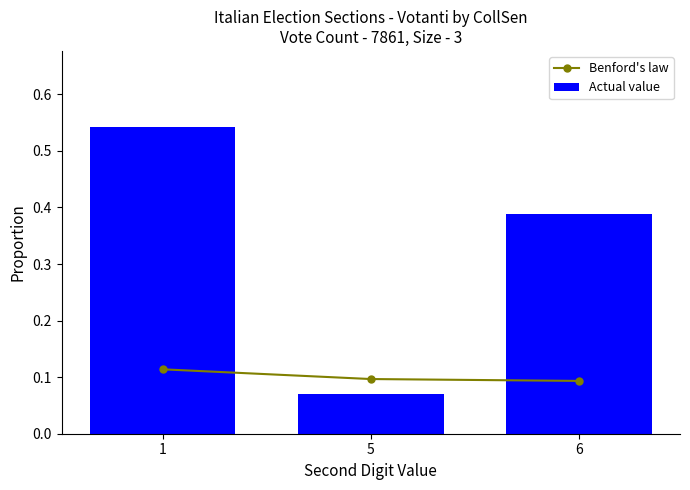

At how many categories does at least one series exceed 0?

3